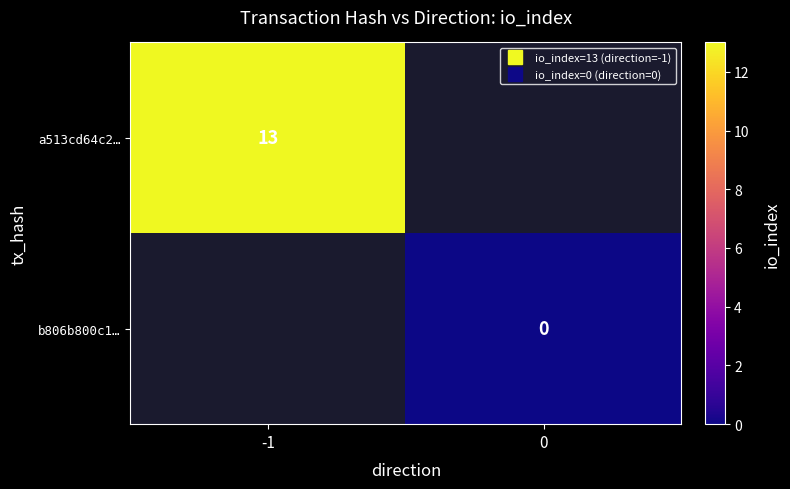

Where is a513cd64c2… nearest to the value 13?

-1